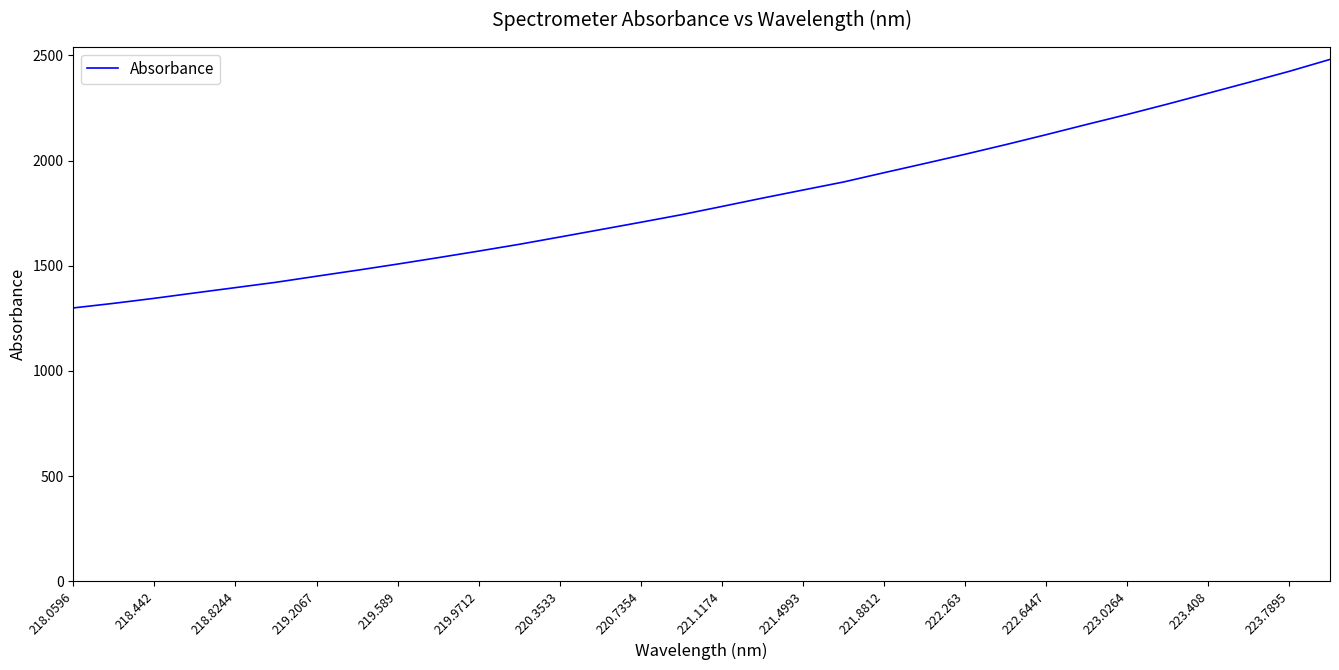

What is the difference between the maximum and minimum values?

1181.5